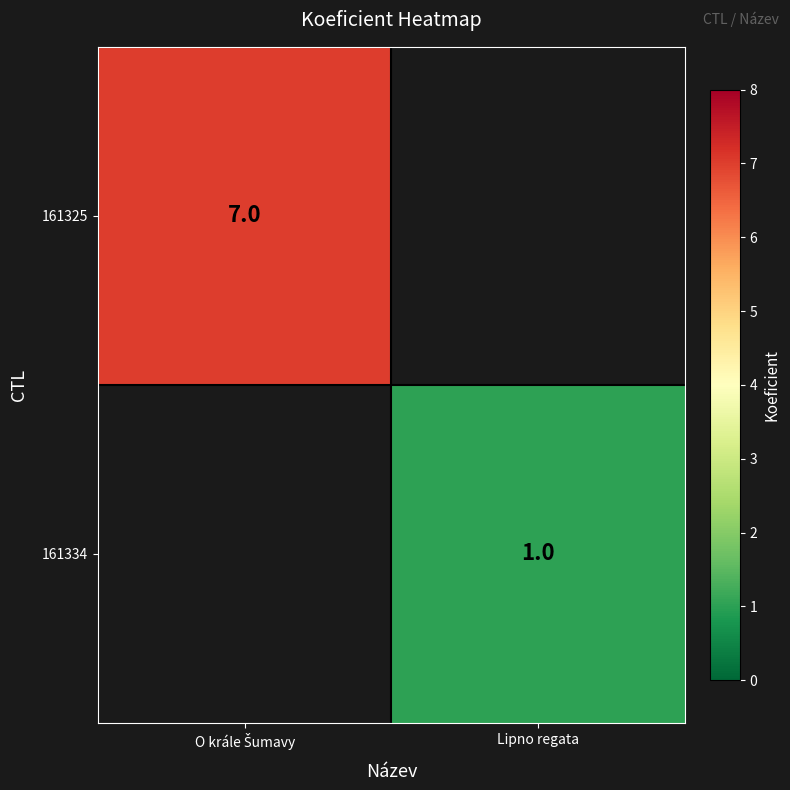

The value of 161334 at Lipno regata is 1. True or false?

True